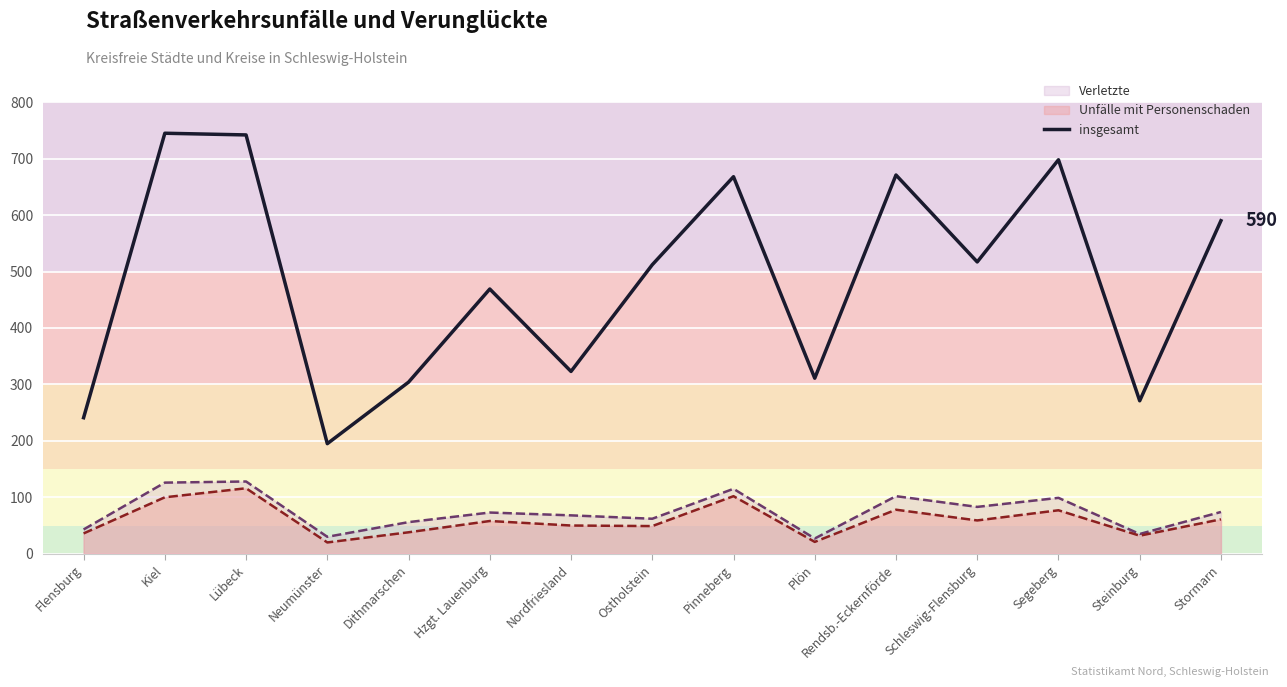

The value at Pinneberg is 1083. True or false?

False